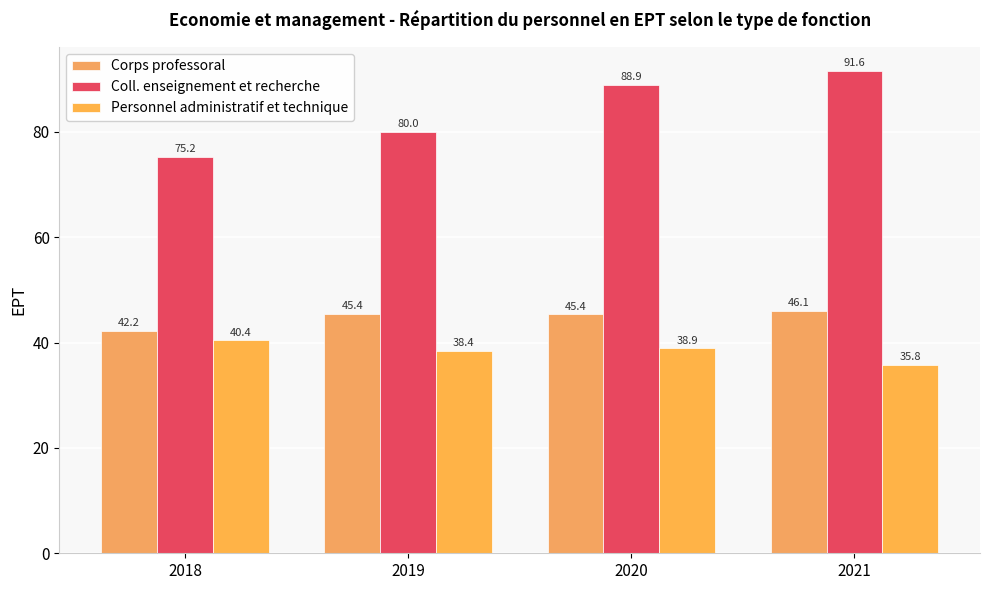

What is the sum of all Coll. enseignement et recherche values?

335.7